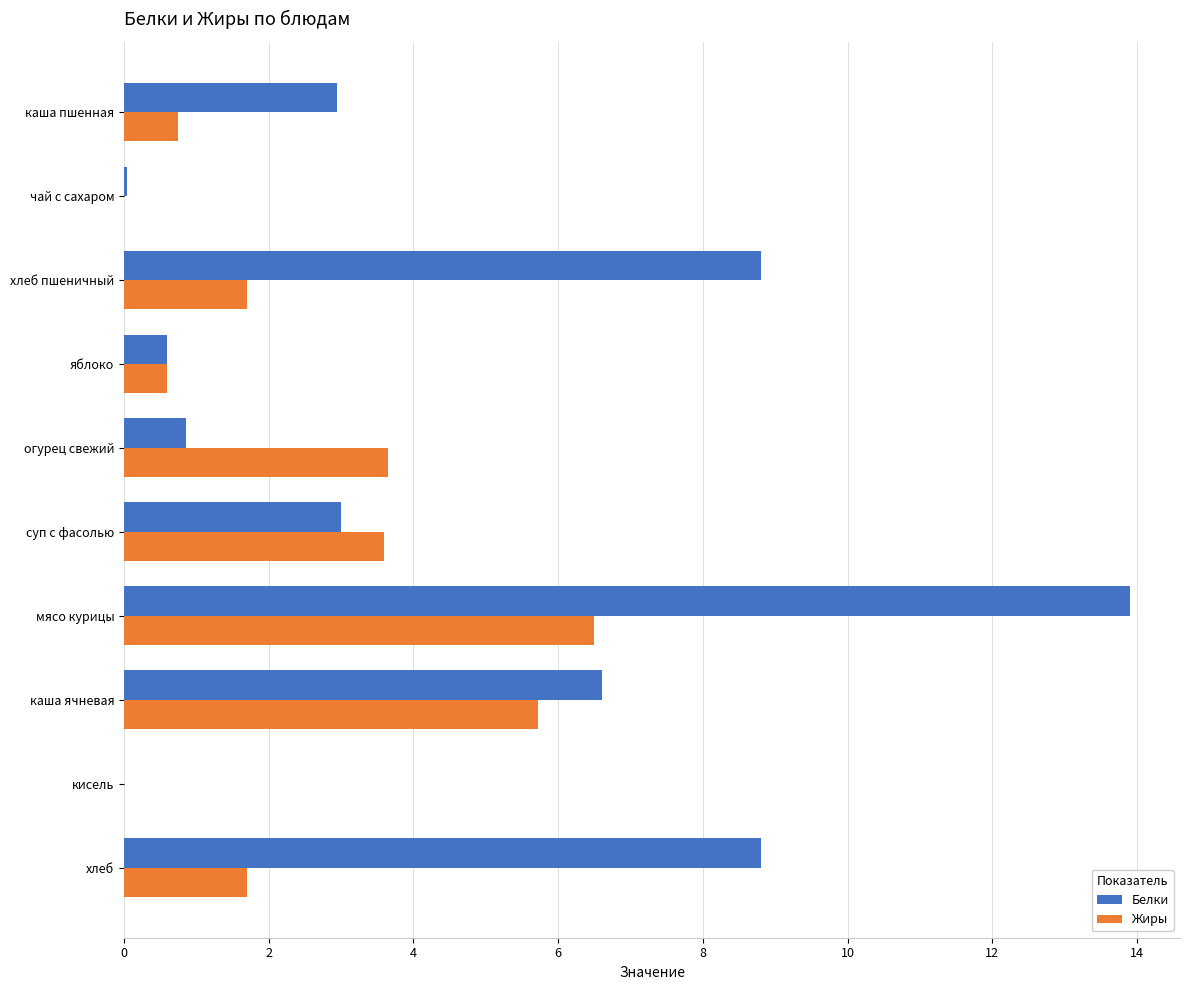

What is the sum of the Белки values at каша пшенная and огурец свежий?

3.8